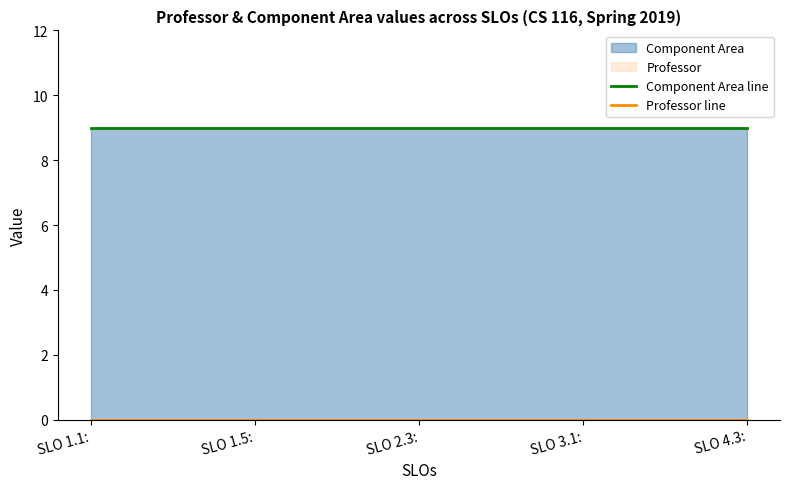

Reading right to left, extract all data points from this chart.

Component Area line: SLO 4.3:=9	SLO 3.1:=9	SLO 2.3:=9	SLO 1.5:=9	SLO 1.1:=9
Professor line: SLO 4.3:=0	SLO 3.1:=0	SLO 2.3:=0	SLO 1.5:=0	SLO 1.1:=0